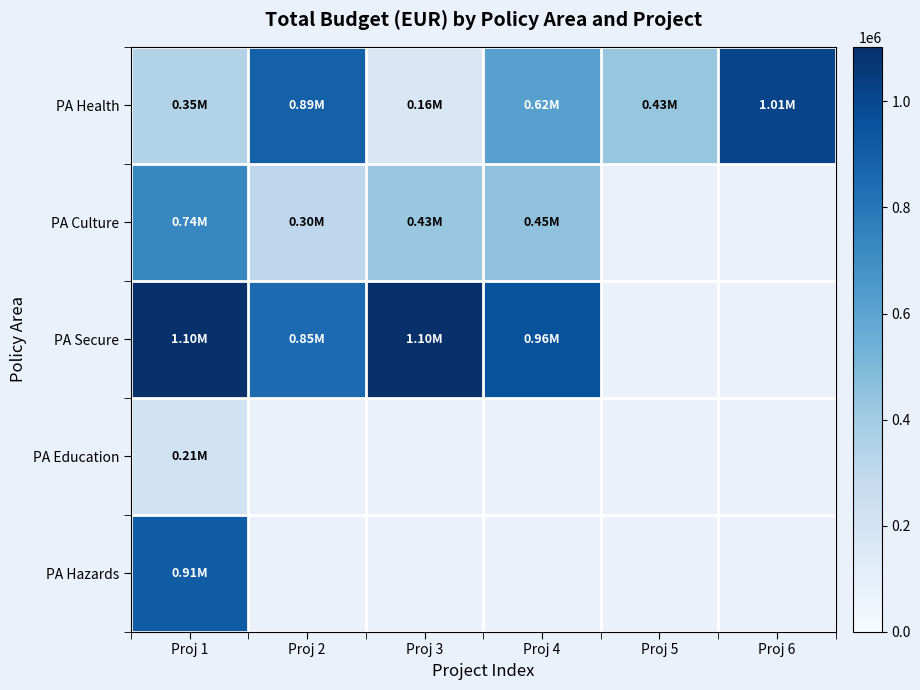

Is the value of PA Hazards at Proj 4 greater than the value of PA Culture at Proj 3?

No